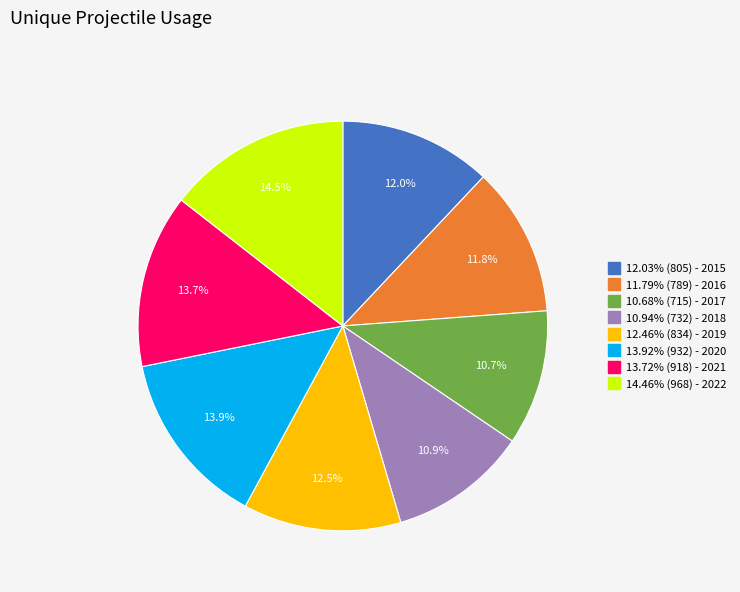

Does any single category account for the majority?

No